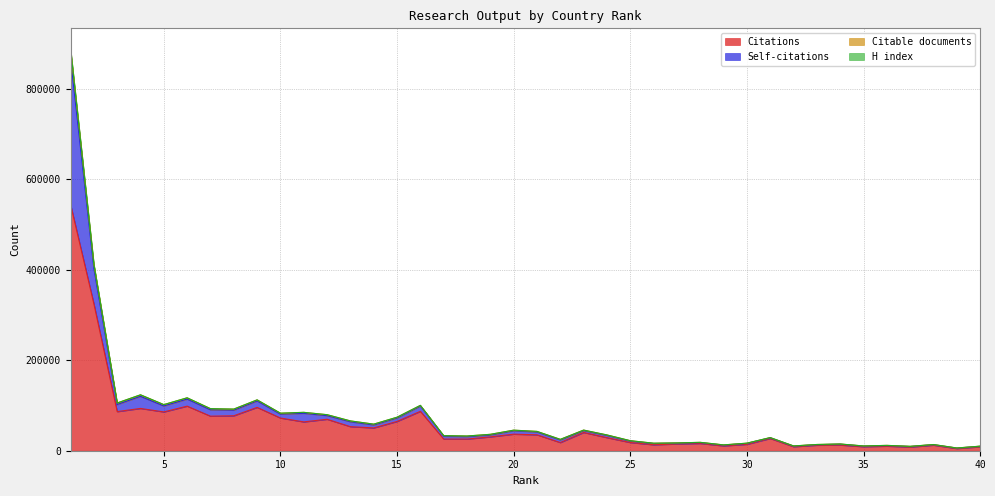

At which category does Citations reach its first local valley?

3